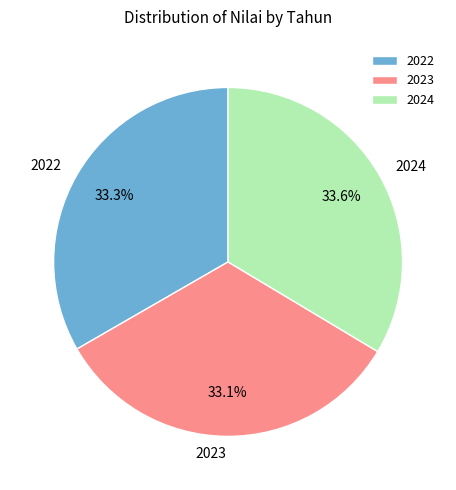

Count the number of slices in the pie.

3